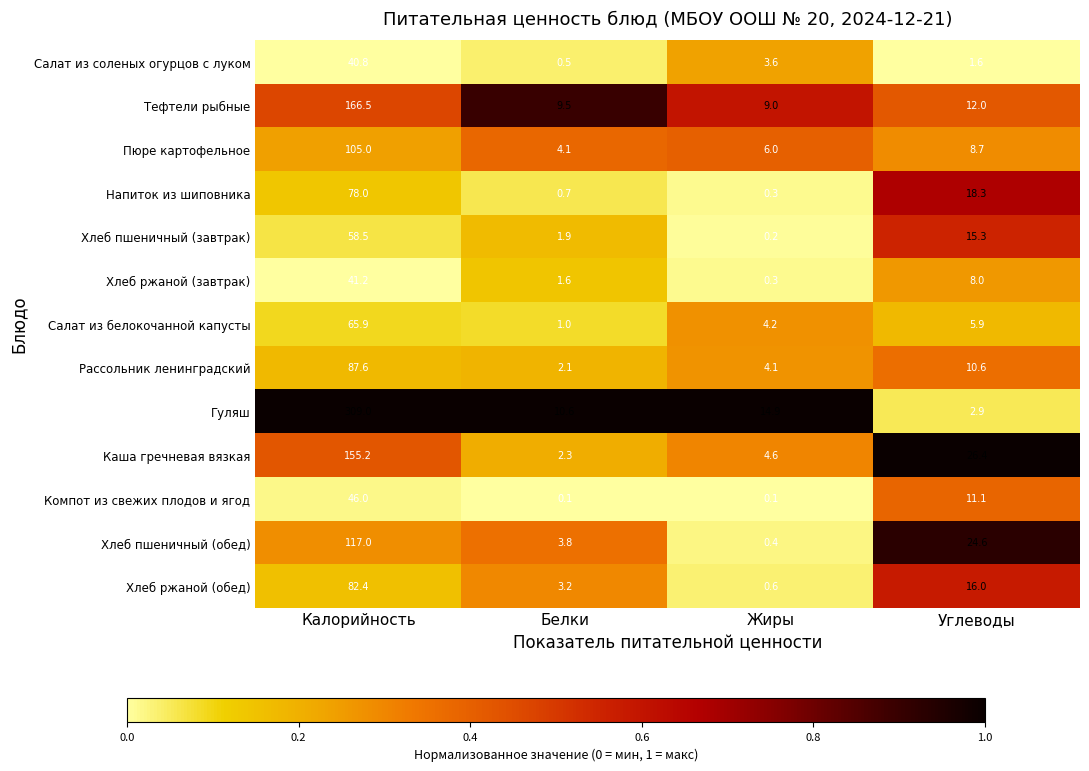

True or false: Рассольник ленинградский has a value of 2.1 at Белки.

True